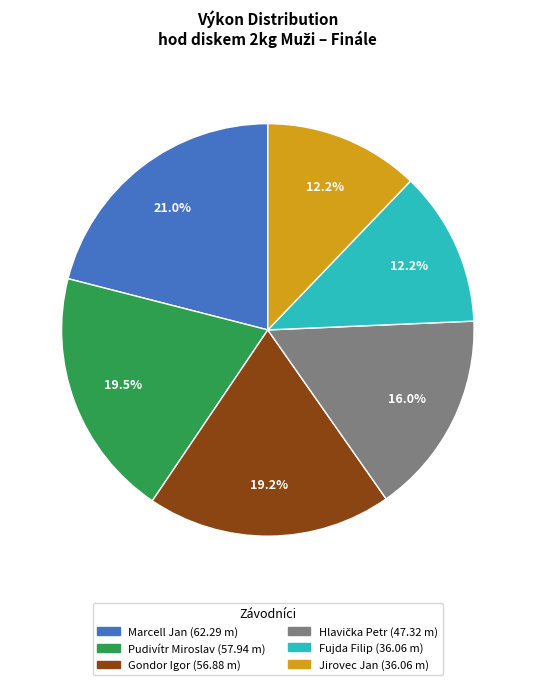

To the nearest percent, what is the difference between the largest and smallest slice percentages?

9%